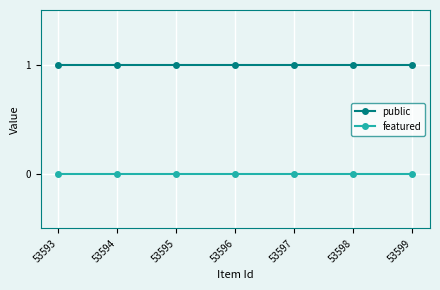

What are all the series names shown in the legend?

public, featured